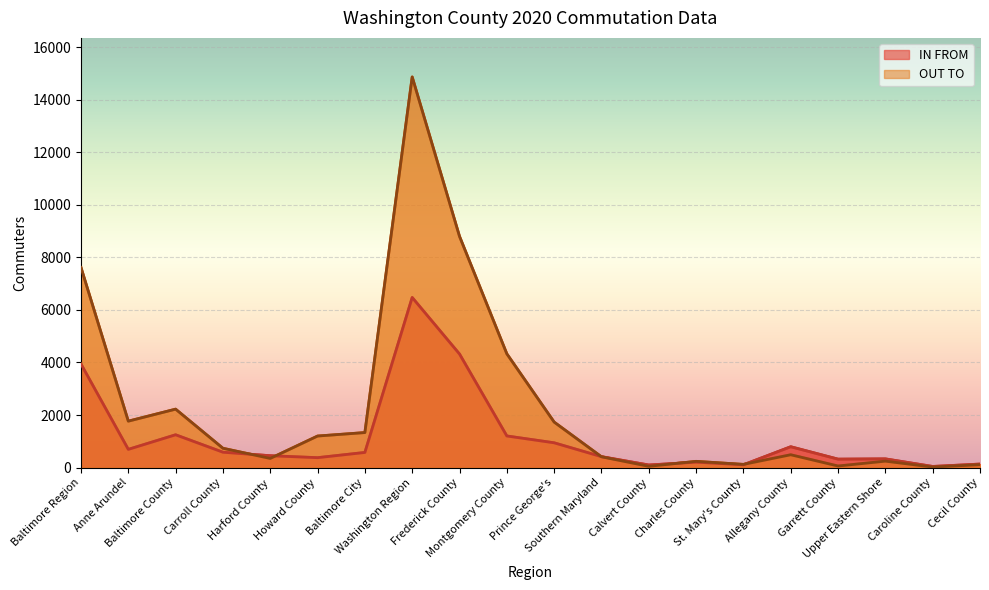

Rank the series at Caroline County from highest to lowest value.

IN FROM, OUT TO